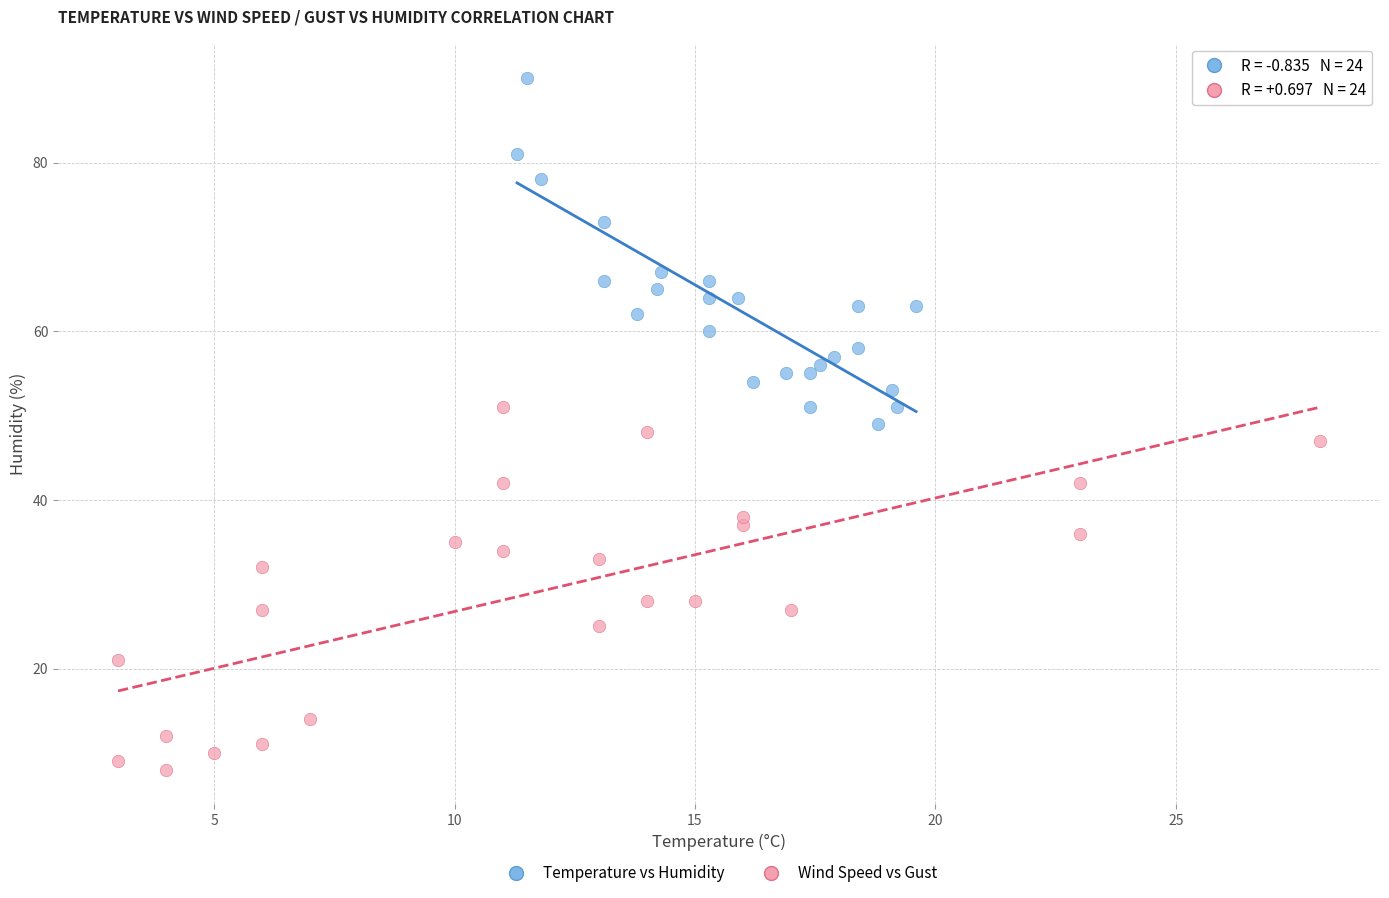

Which series has the widest spread of Y values?

Wind Speed vs Gust